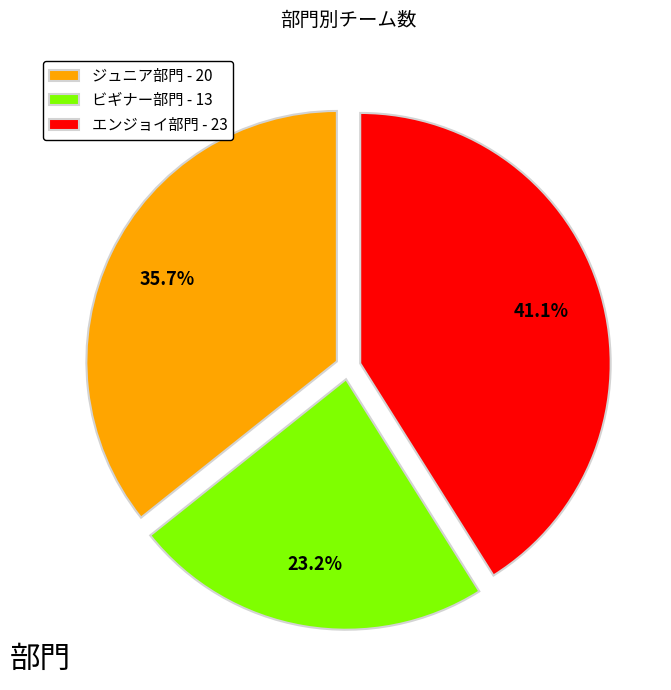

What percentage is NOT represented by ビギナー部門?

76.8%